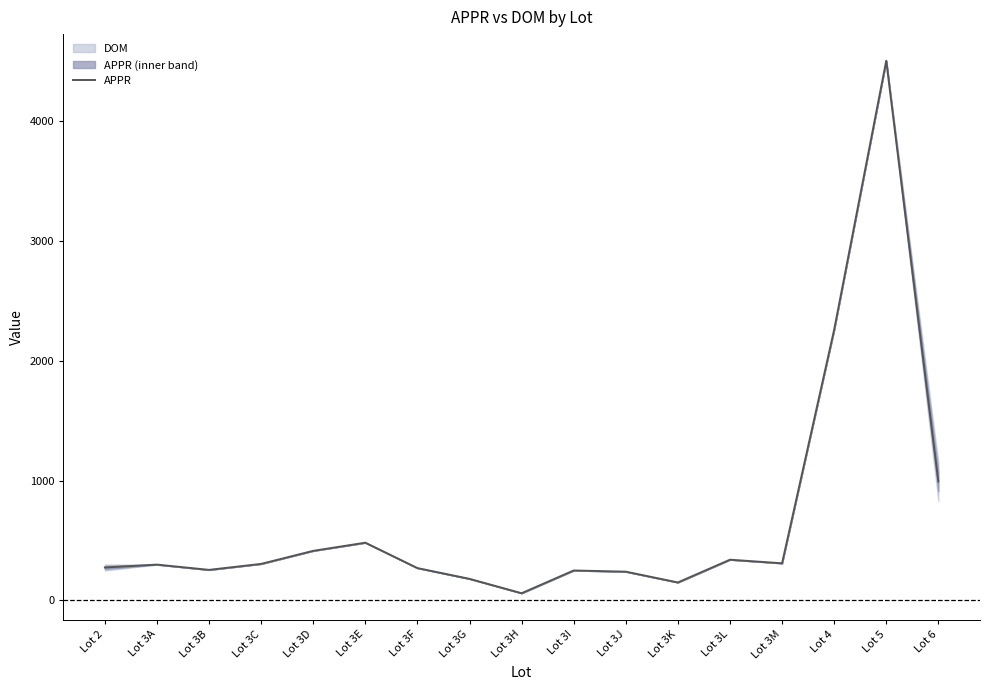

Which category has the highest value across all series?

Lot 5